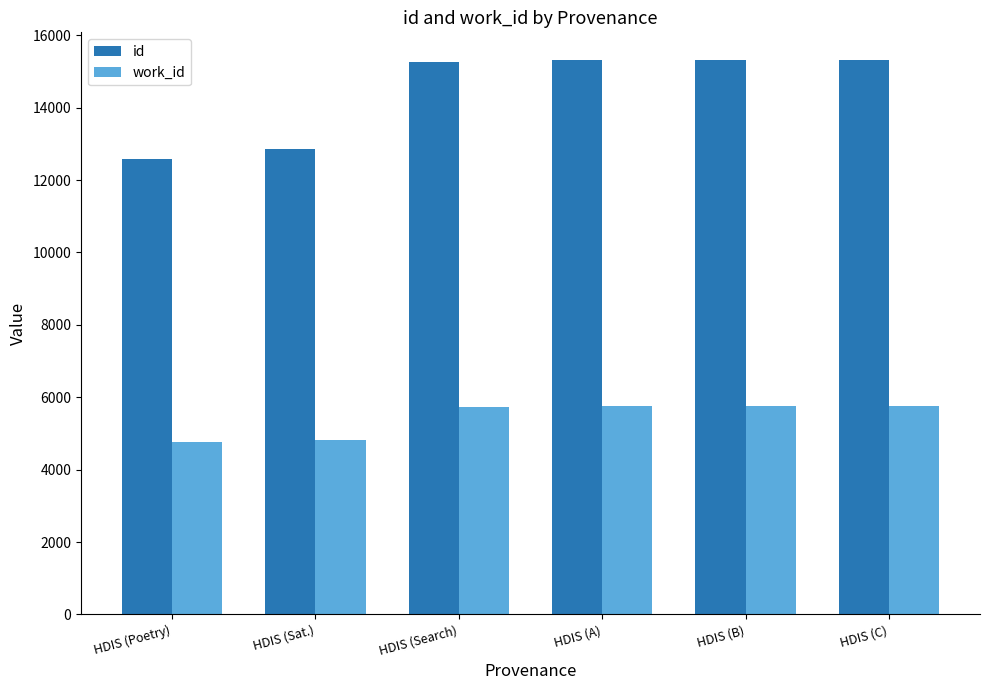

What is the difference between the second highest and second lowest values in the work_id series?

934